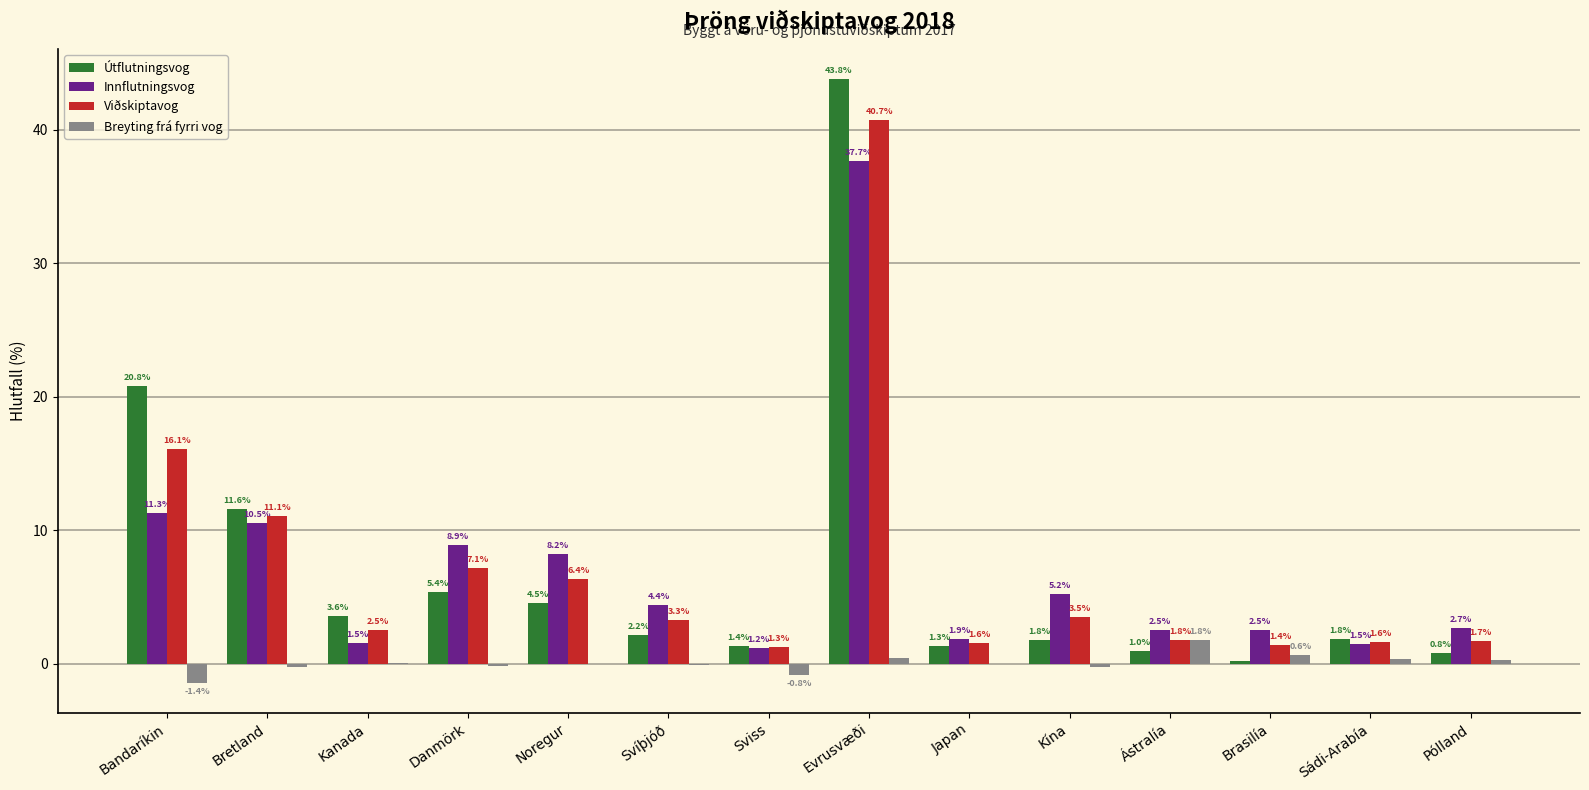

What is the maximum value for Breyting frá fyrri vog?

1.8